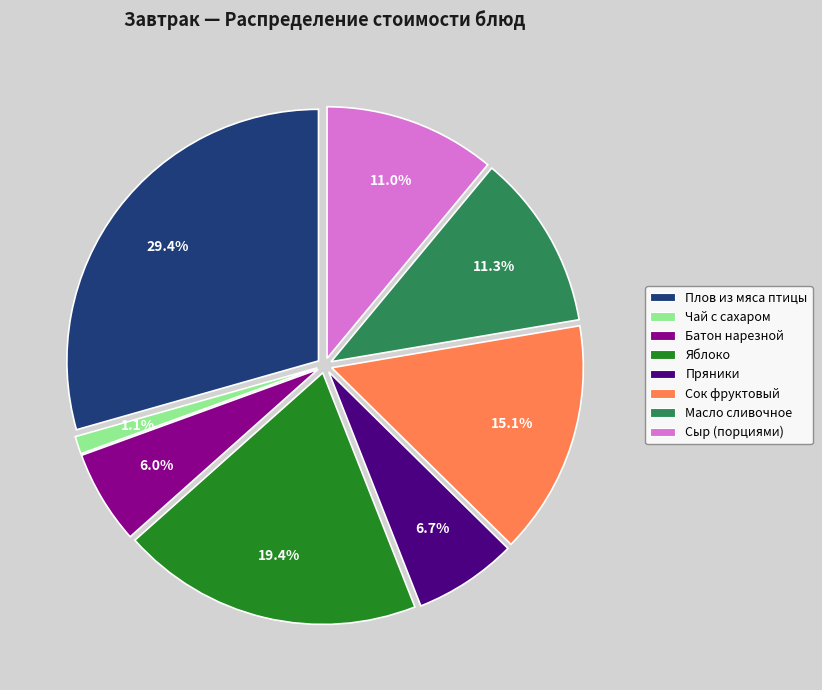

Which has a higher value, Масло сливочное or Батон нарезной?

Масло сливочное